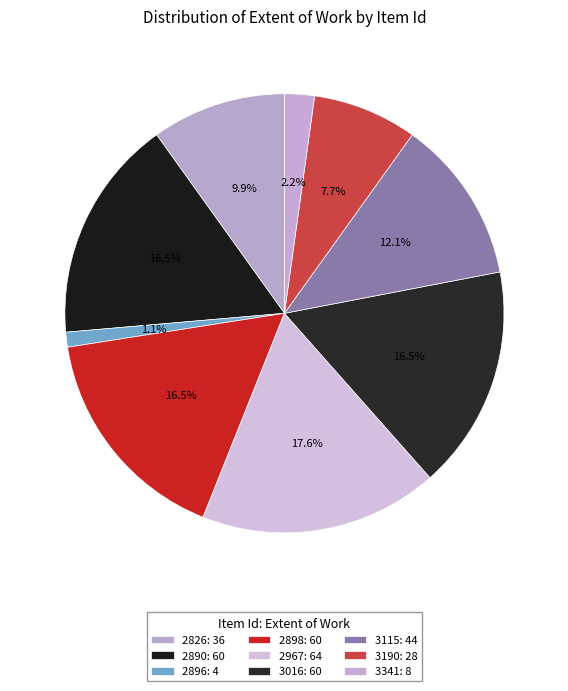

To the nearest percent, what is the difference between the largest and smallest slice percentages?

16%